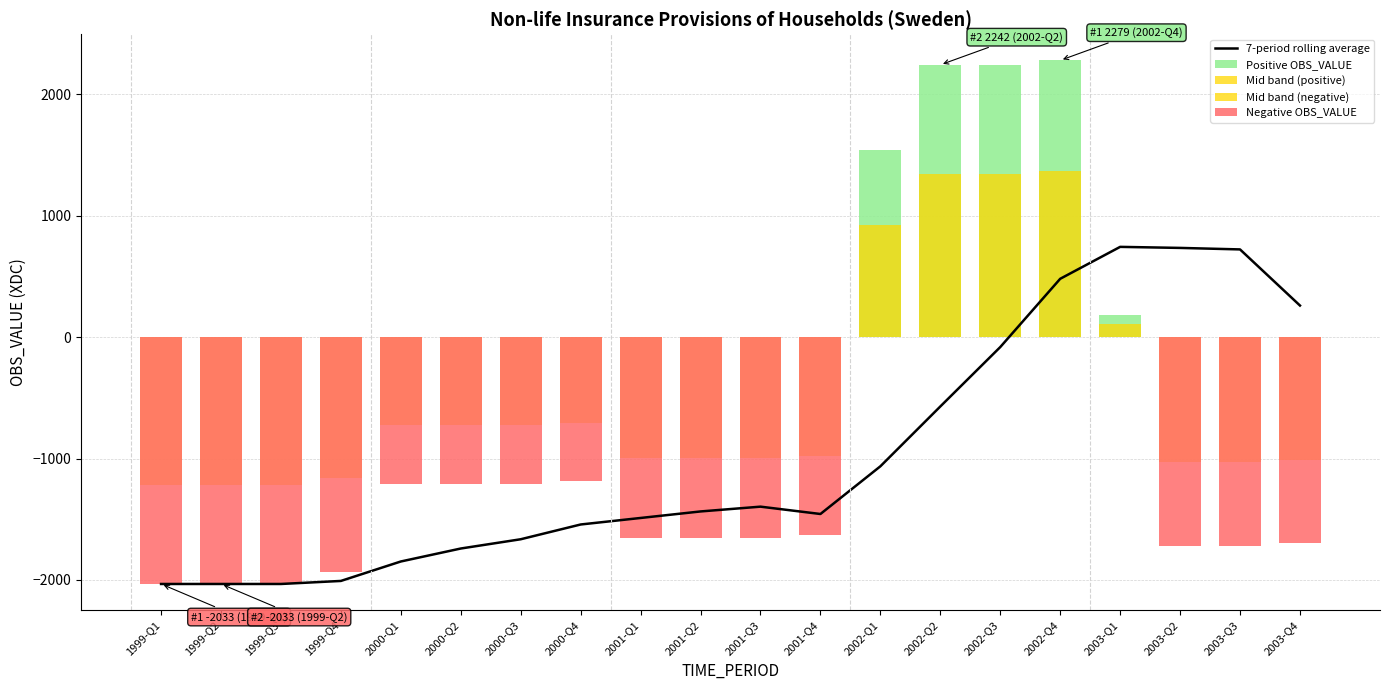

Between 1999-Q1 and 2001-Q4, which series saw the biggest shift?

7-period rolling average